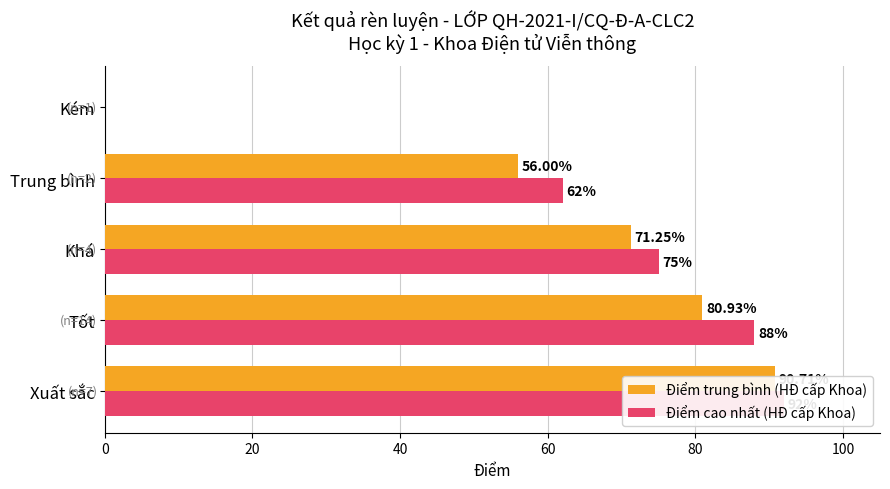

Which series has the largest range (max minus min)?

Điểm cao nhất (HĐ cấp Khoa)